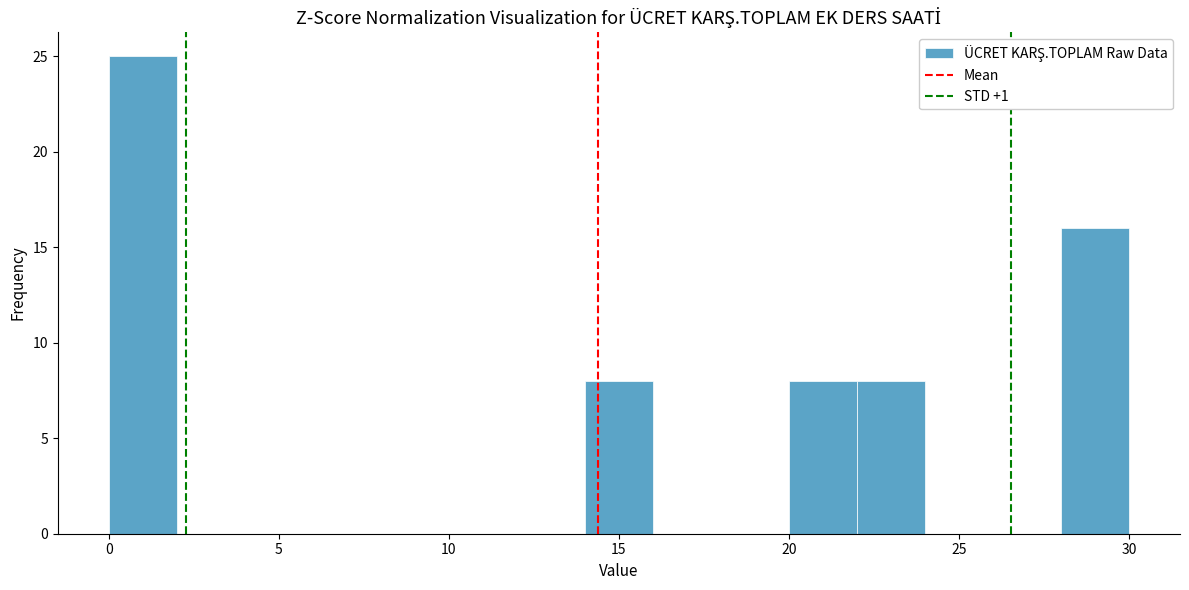

Reading left to right, list every bar in this chart as the range it spans on the x-axis followed by its height. The values are not printed on the chart, so give them approximately, as read against the axis.

0 to 2: 25
2 to 4: 0
4 to 6: 0
6 to 8: 0
8 to 10: 0
10 to 12: 0
12 to 14: 0
14 to 16: 8
16 to 18: 0
18 to 20: 0
20 to 22: 8
22 to 24: 8
24 to 26: 0
26 to 28: 0
28 to 30: 16